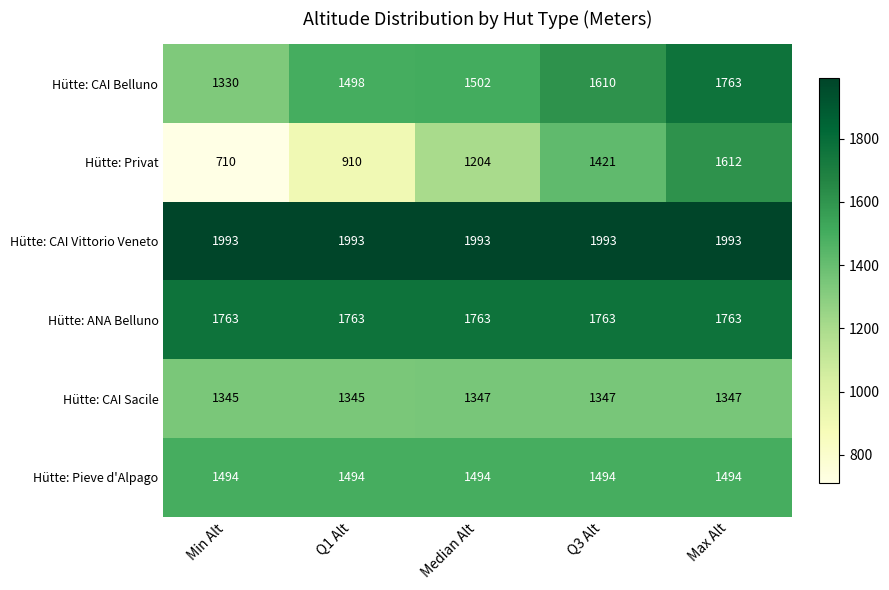

Which series has the largest total across all categories?

Hütte: CAI Vittorio Veneto